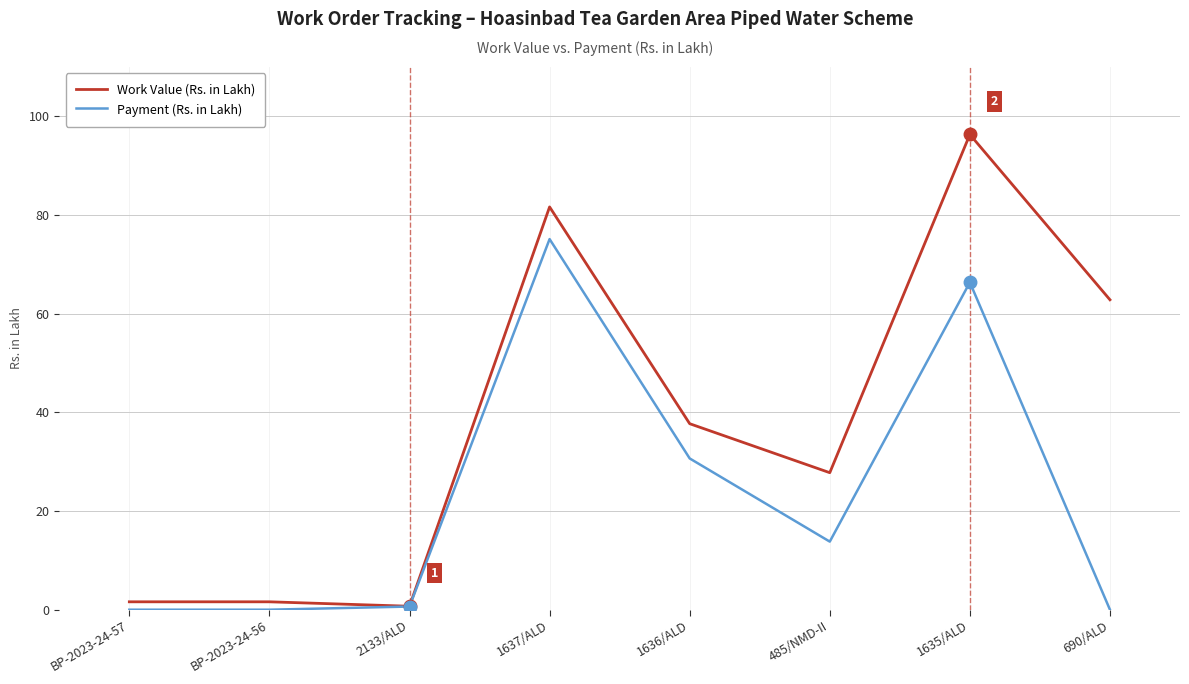

What is the difference between the highest and lowest values at BP-2023-24-56?

1.6